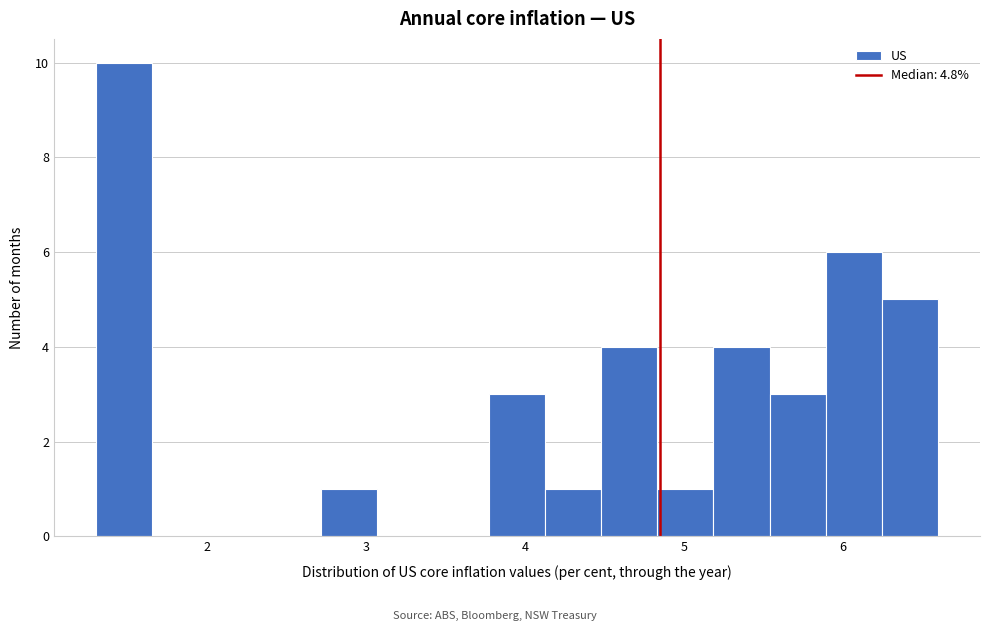

Around what value on the x-axis is the tallest bar? Give the approximate position of its centre, as read against the axis.

1.5